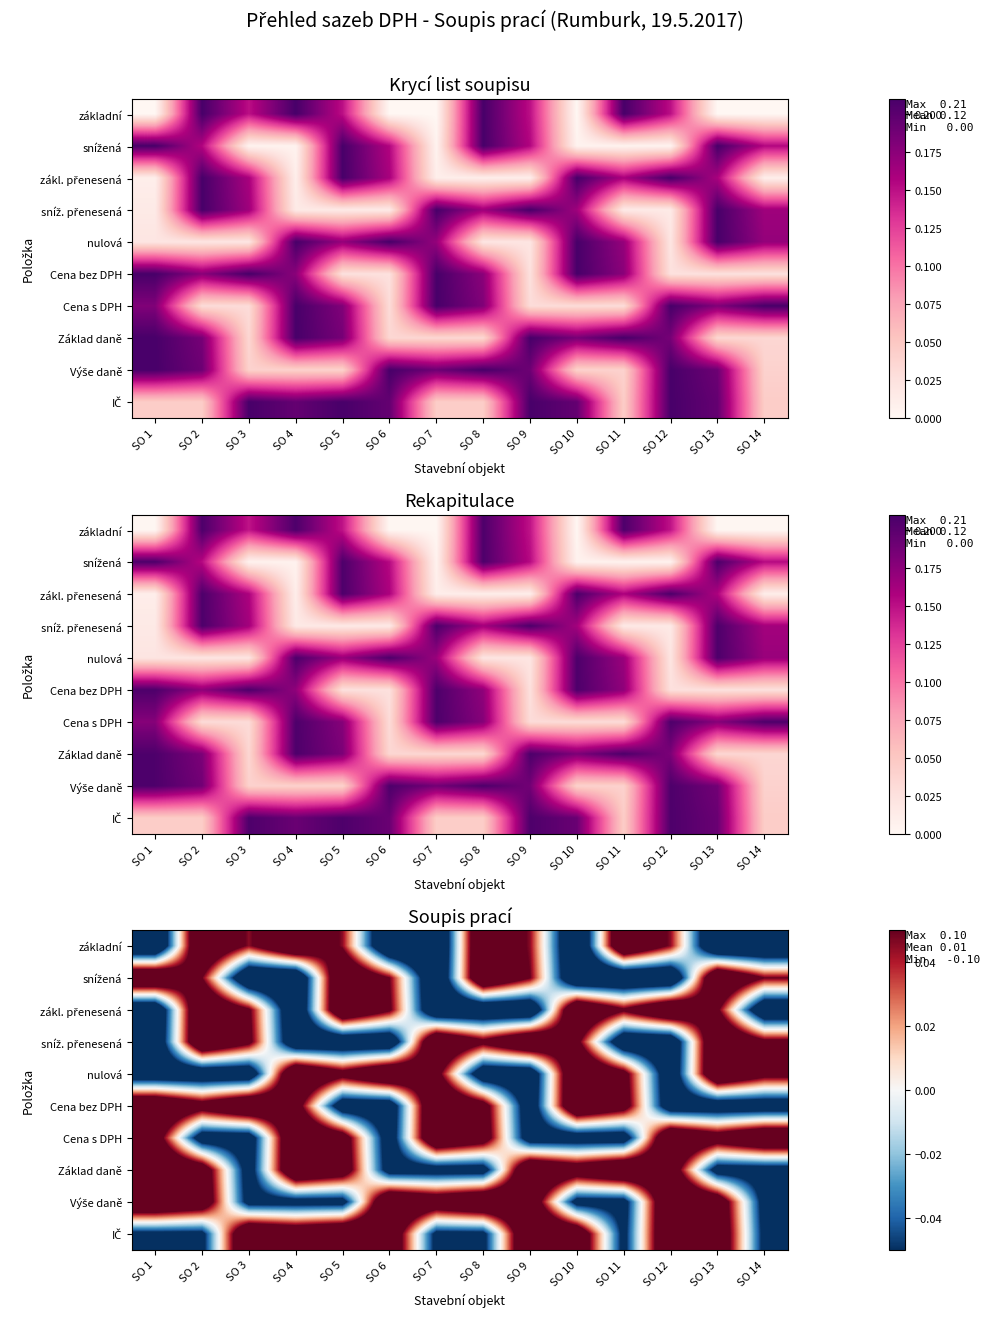

True or false: Výše daně has a value of -0.1 at SO 3.

False